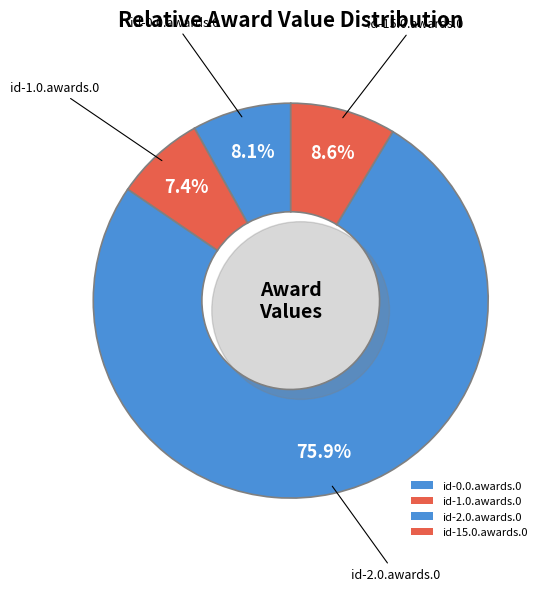

What is the total percentage of id-0.0.awards.0 and id-2.0.awards.0?

84.0%